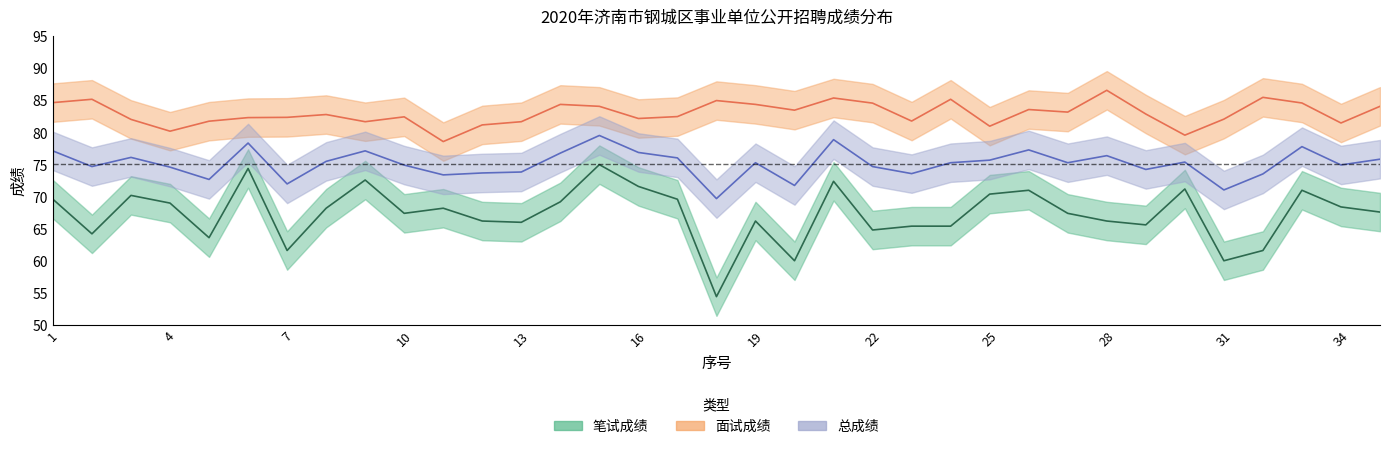

What is the spread (max minus min) of values at 9?

9.1